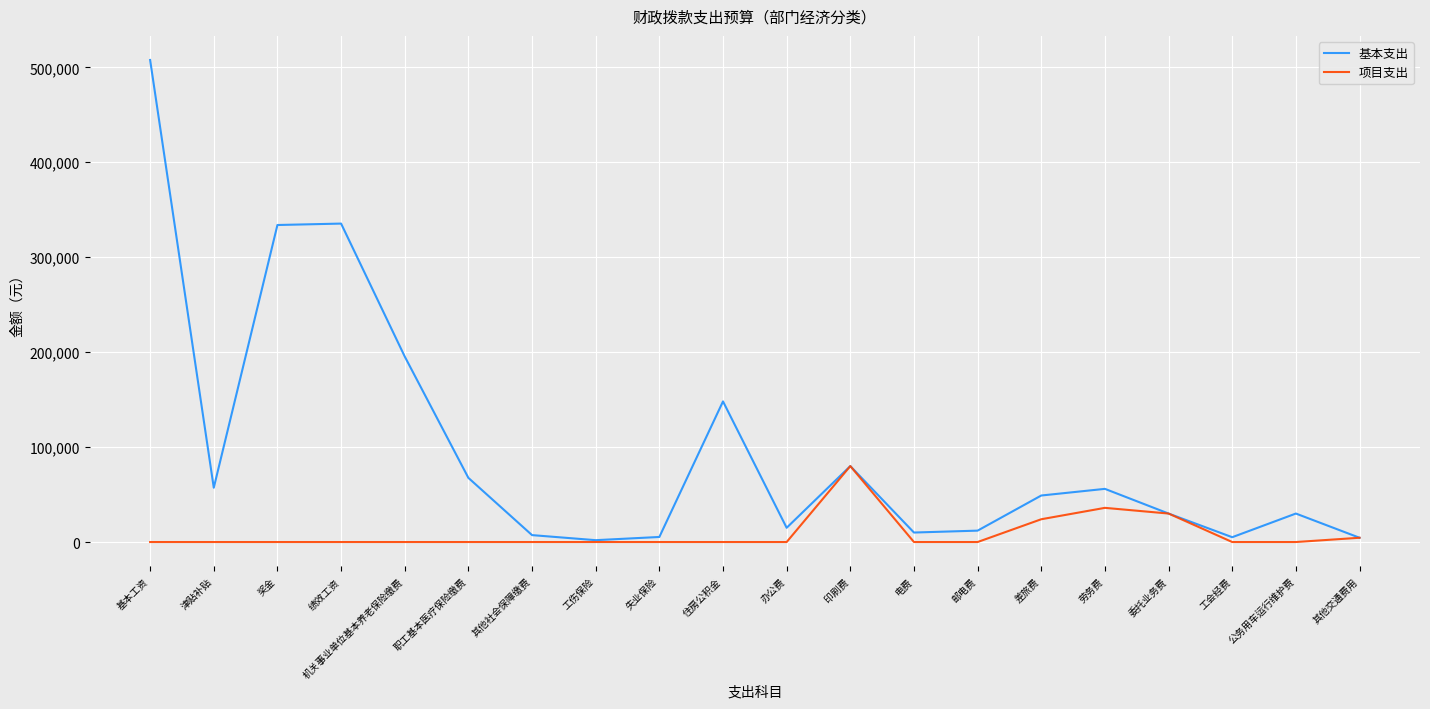

At which category is the sum across all series the highest?

基本工资